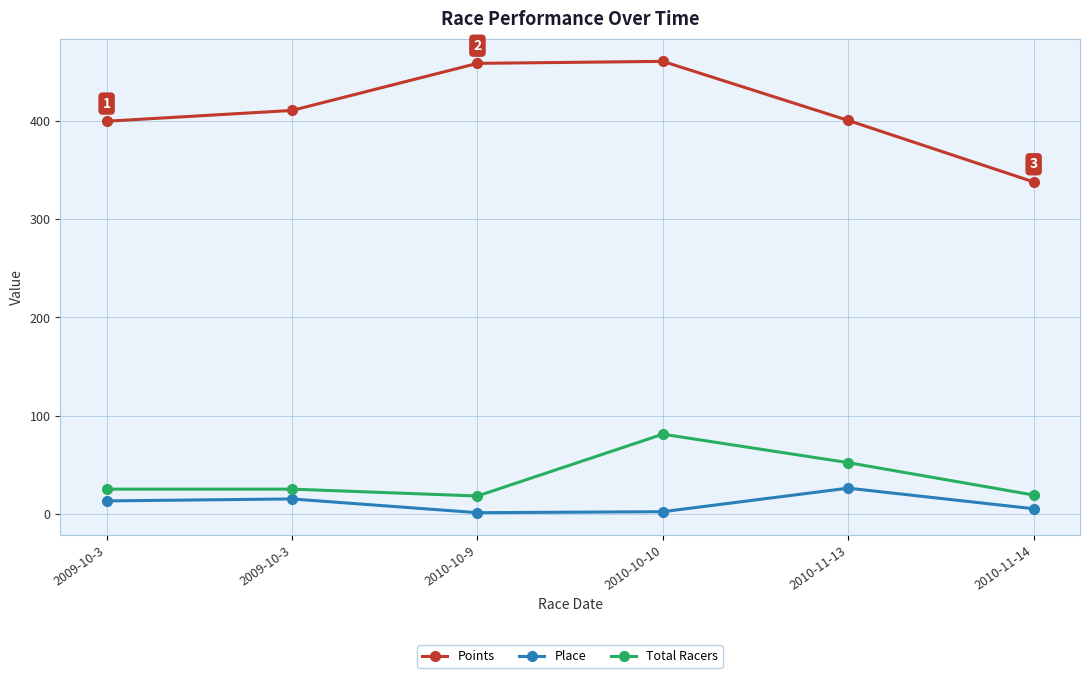

Rank the series by their maximum value, from highest to lowest.

Points, Total Racers, Place